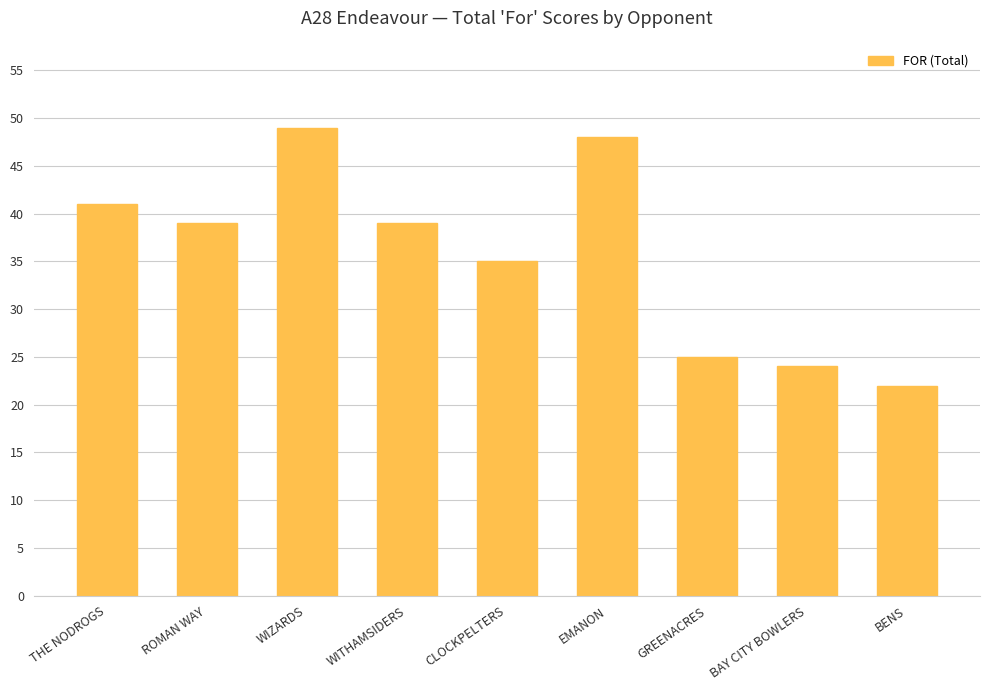

At which label is the value closest to 35?

CLOCKPELTERS